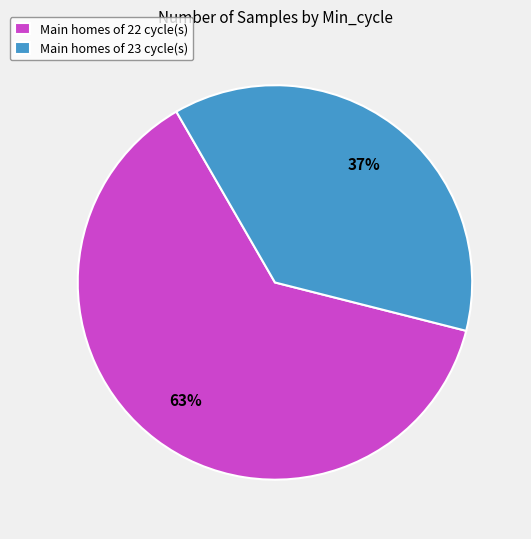

Between Main homes of 22 cycle(s) and Main homes of 23 cycle(s), which is larger?

Main homes of 22 cycle(s)